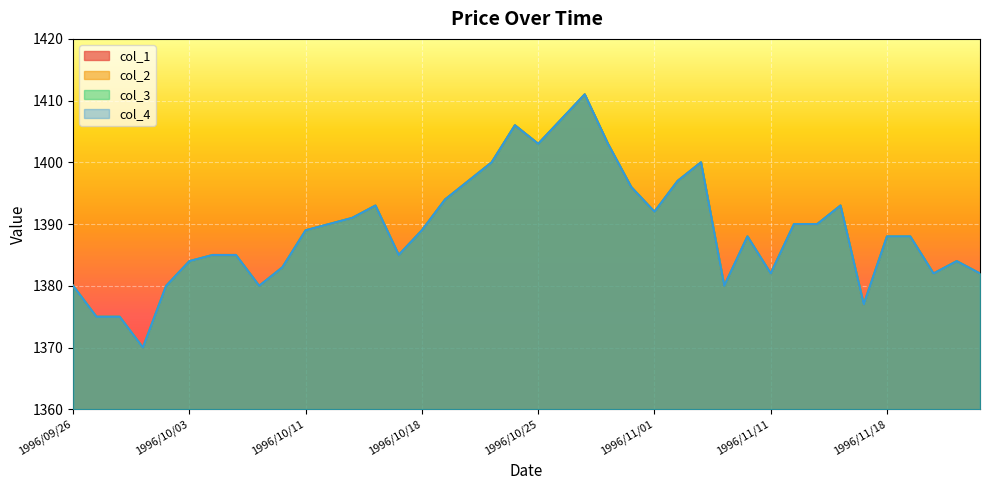

How many lines are shown in the chart?

4